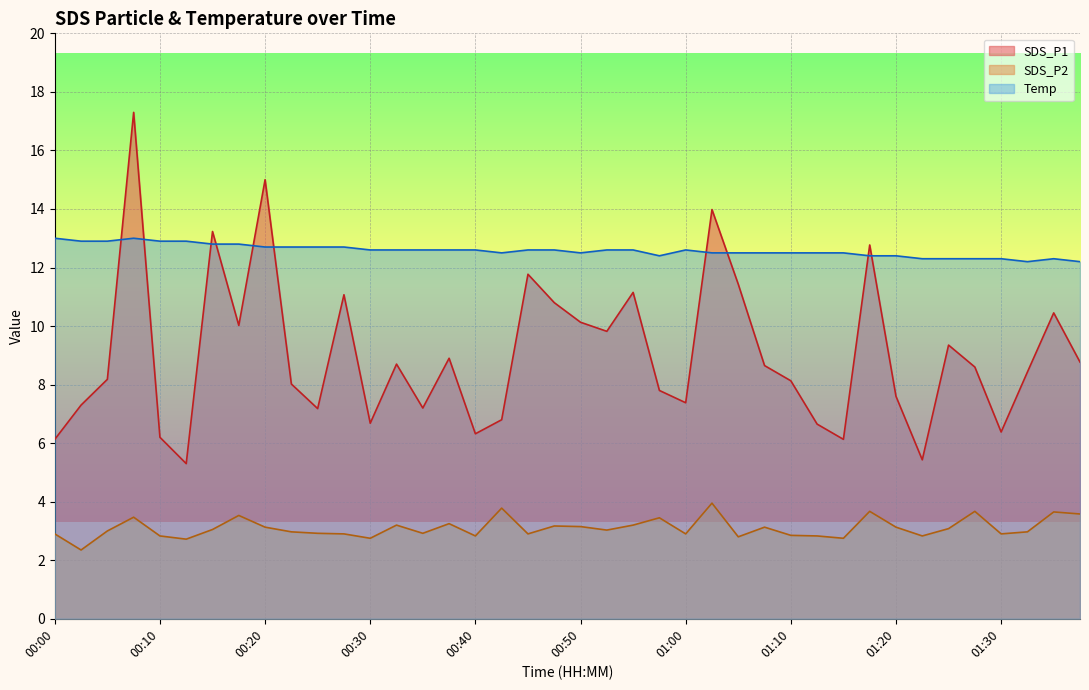

What is the difference between the maximum and minimum values in the Temp series?

0.8